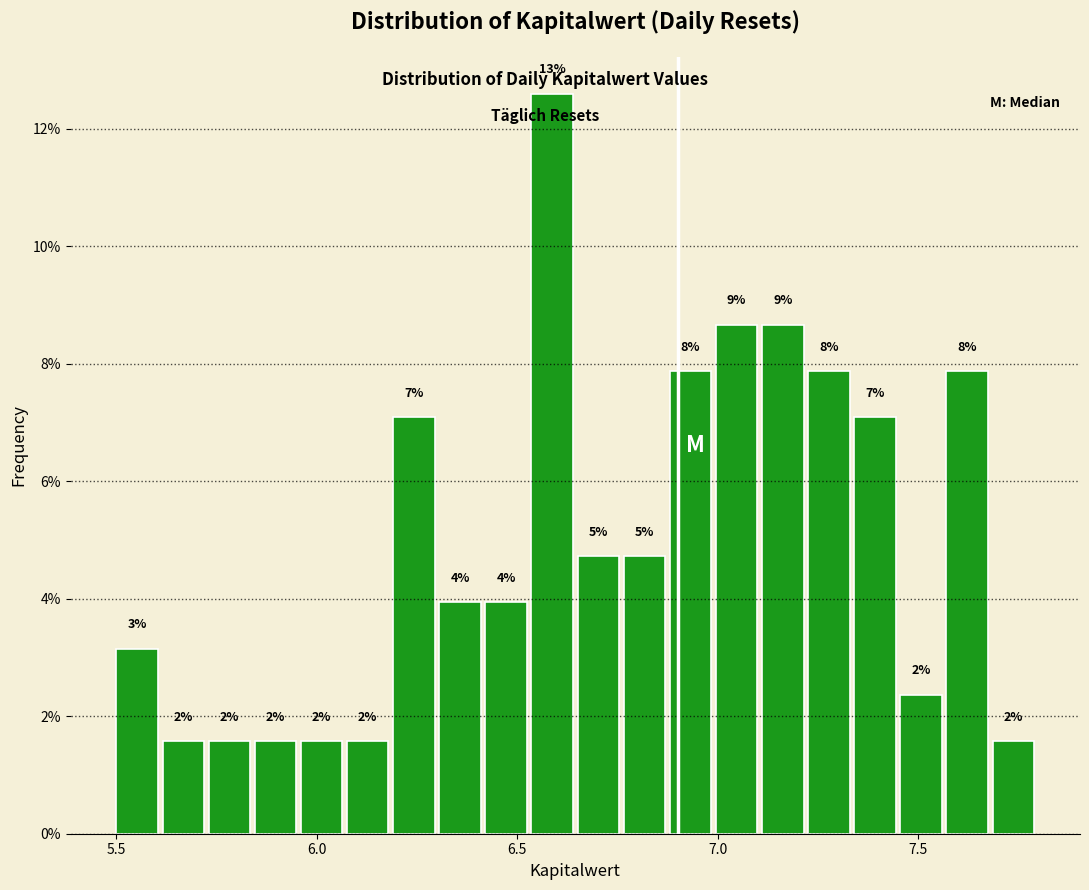

Around what value on the x-axis is the tallest bar? Give the approximate position of its centre, as read against the axis.

6.60